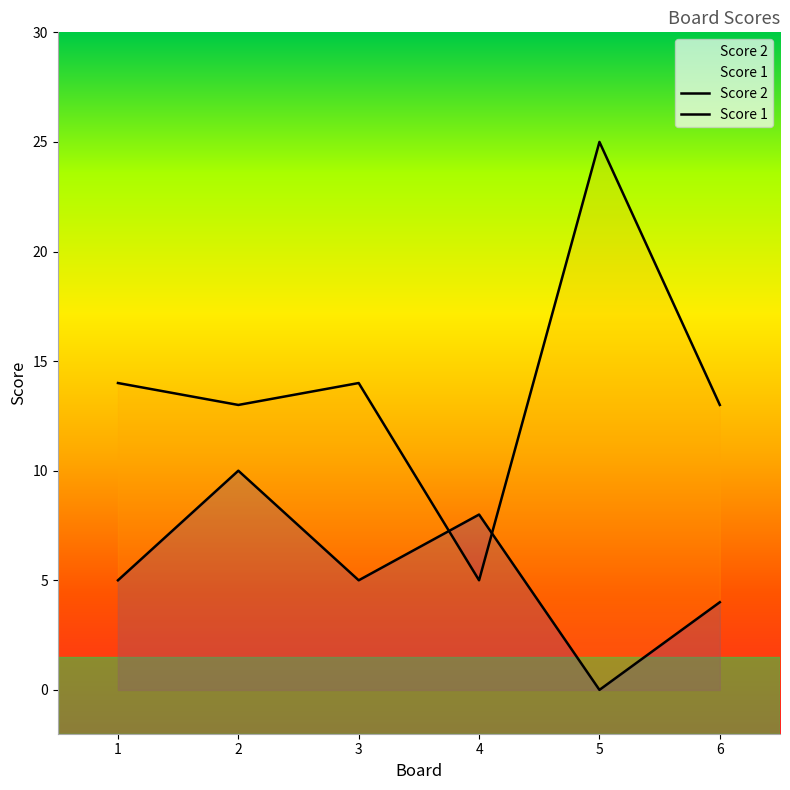

Which series changed the most between 1 and 3?

Score 2